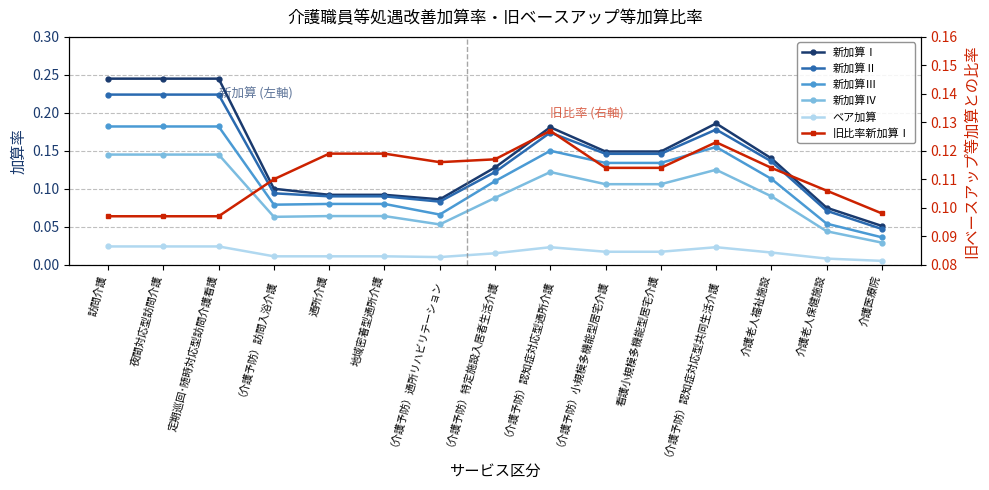

What is the highest value of the 新加算Ⅳ series?

0.1